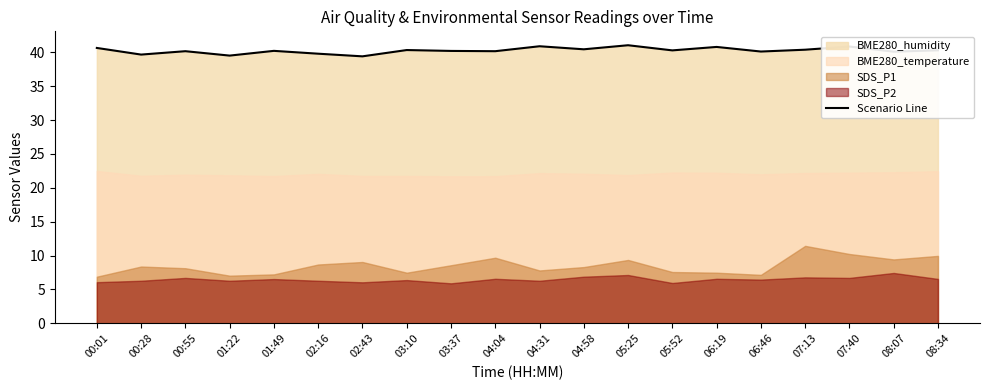

How many points are higher than both their immediate neighbors (excluding endpoints)?

7